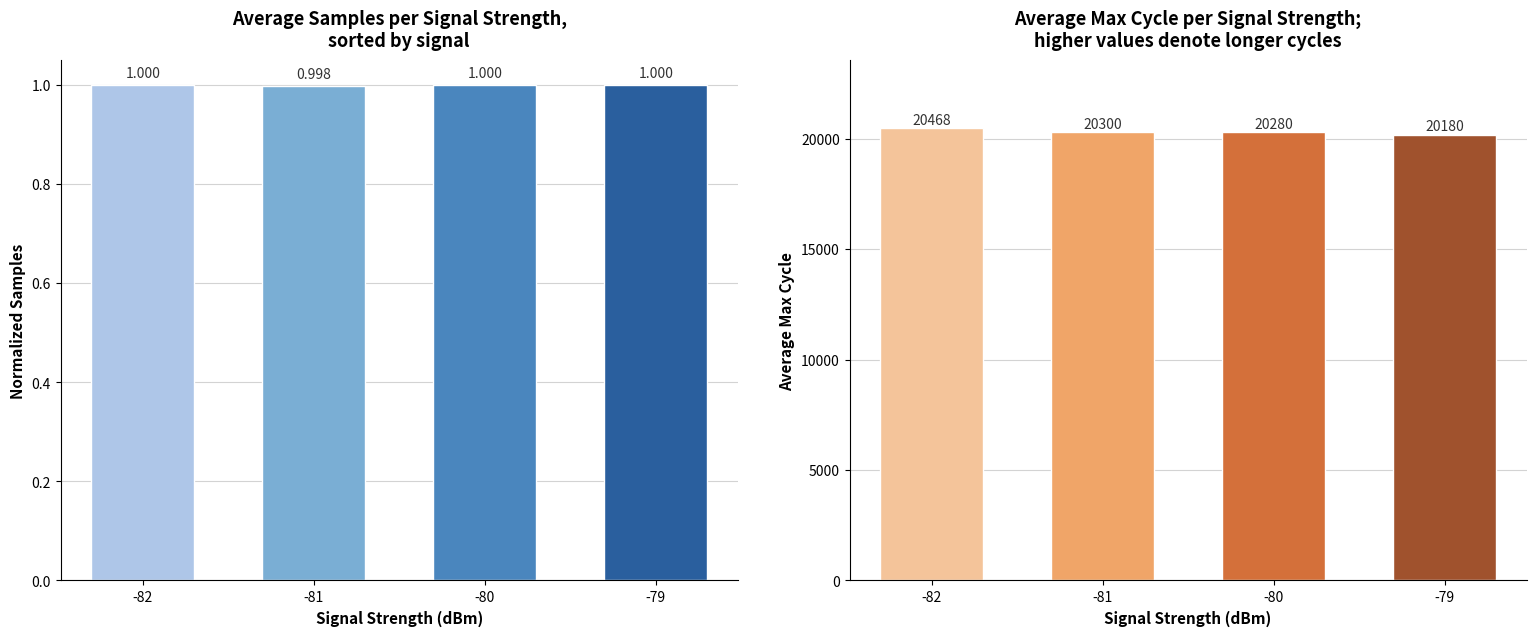

What is the sum of all Avg Samples (normalized) values?

4.0